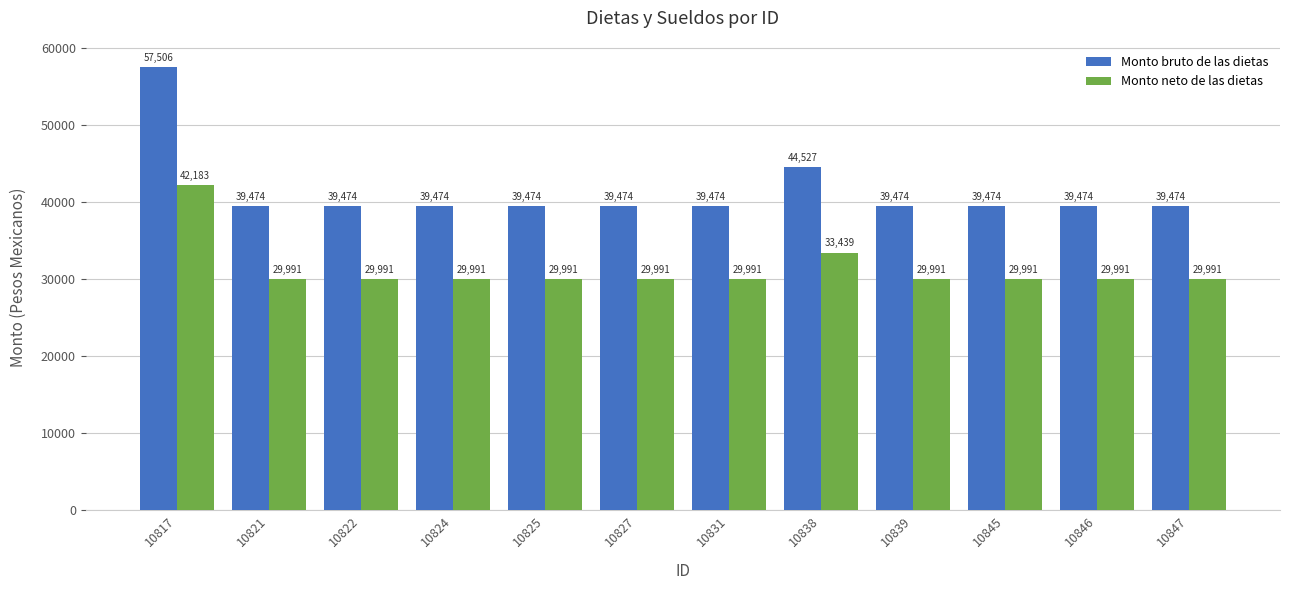

What is the sum of the Monto neto de las dietas values at 10847 and 10845?

59981.1